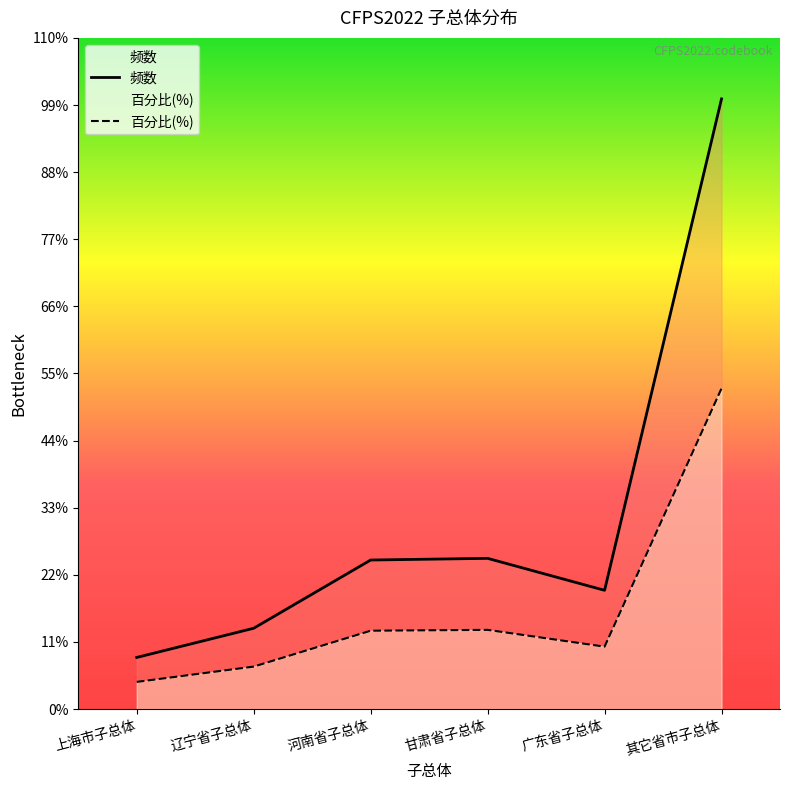

What is the difference between the 百分比 values at 河南省子总体 and 甘肃省子总体?

34.8